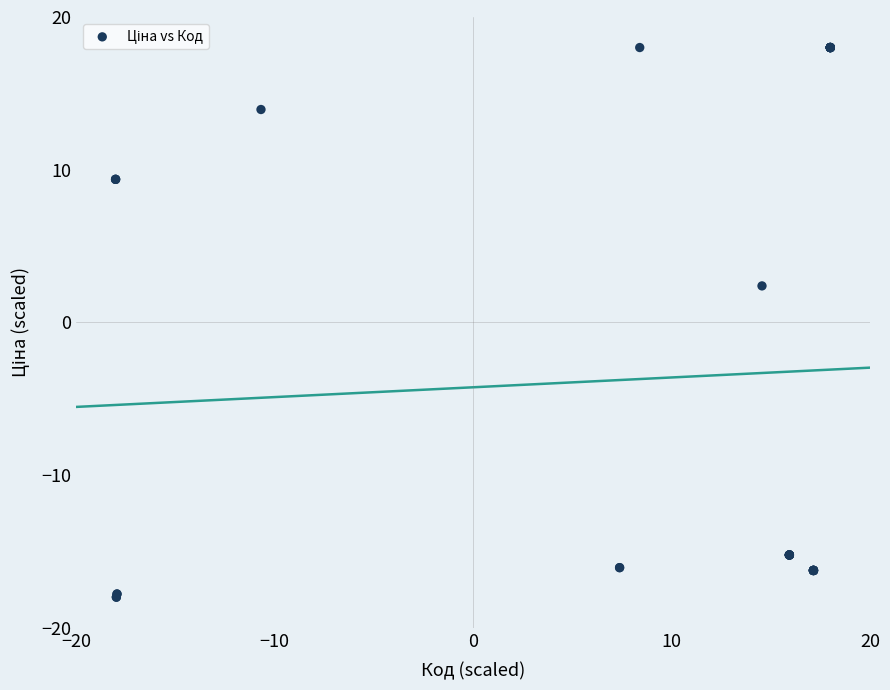

What Y value in the scatter plot is closest to 0?

2.4